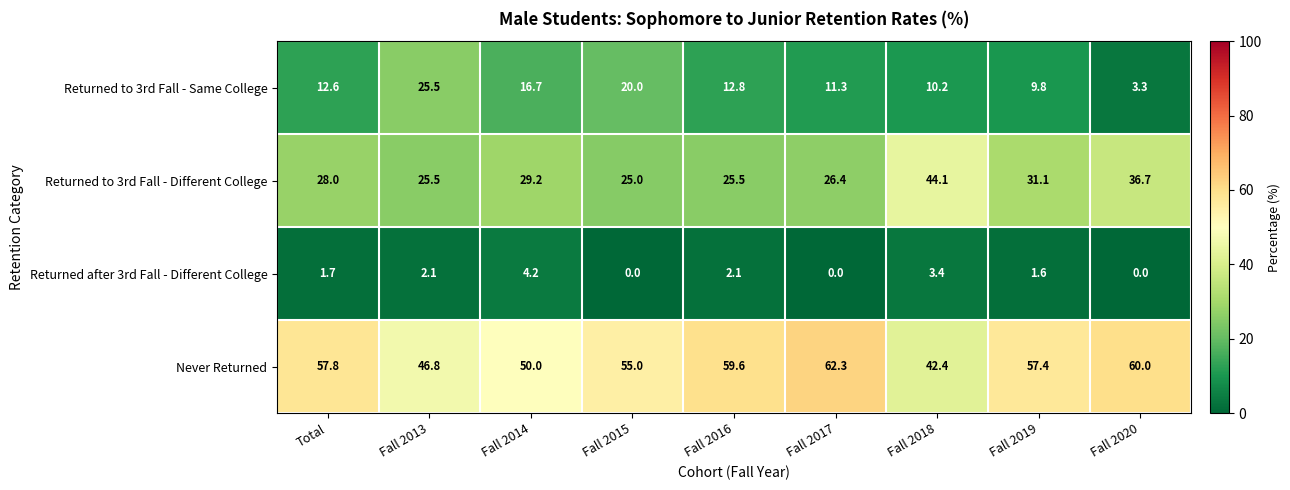

What is the lowest value of the Returned to 3rd Fall - Same College series?

3.3